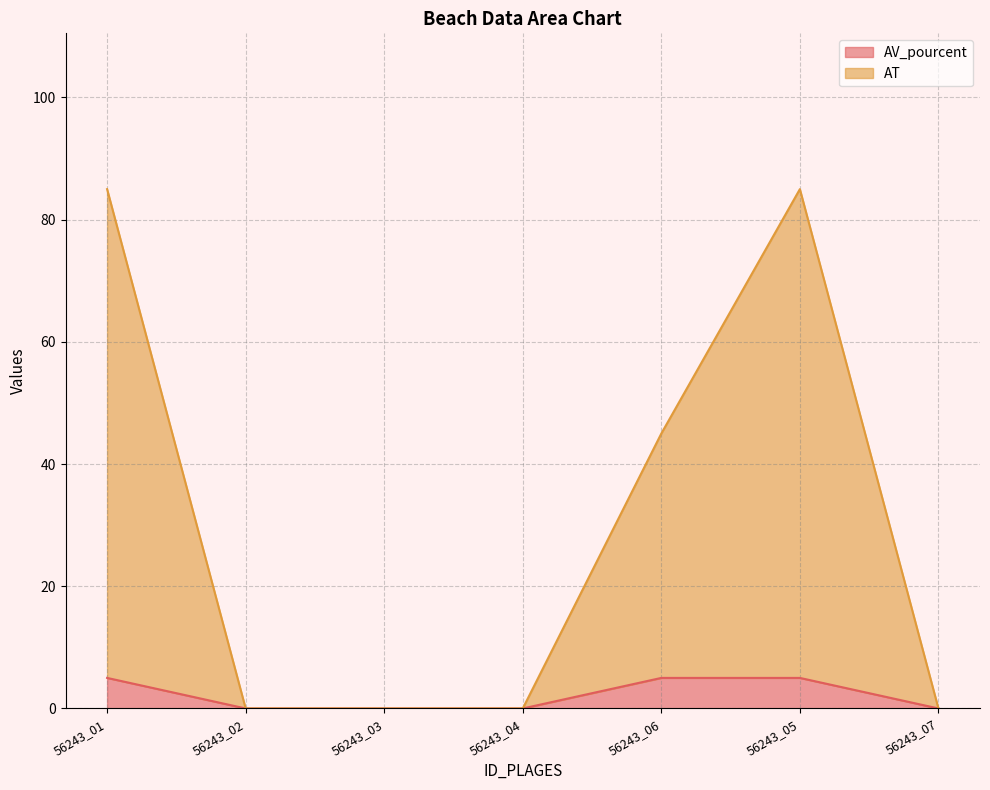

Is the value of AV_pourcent at 56243_03 greater than the value of AT at 56243_07?

No